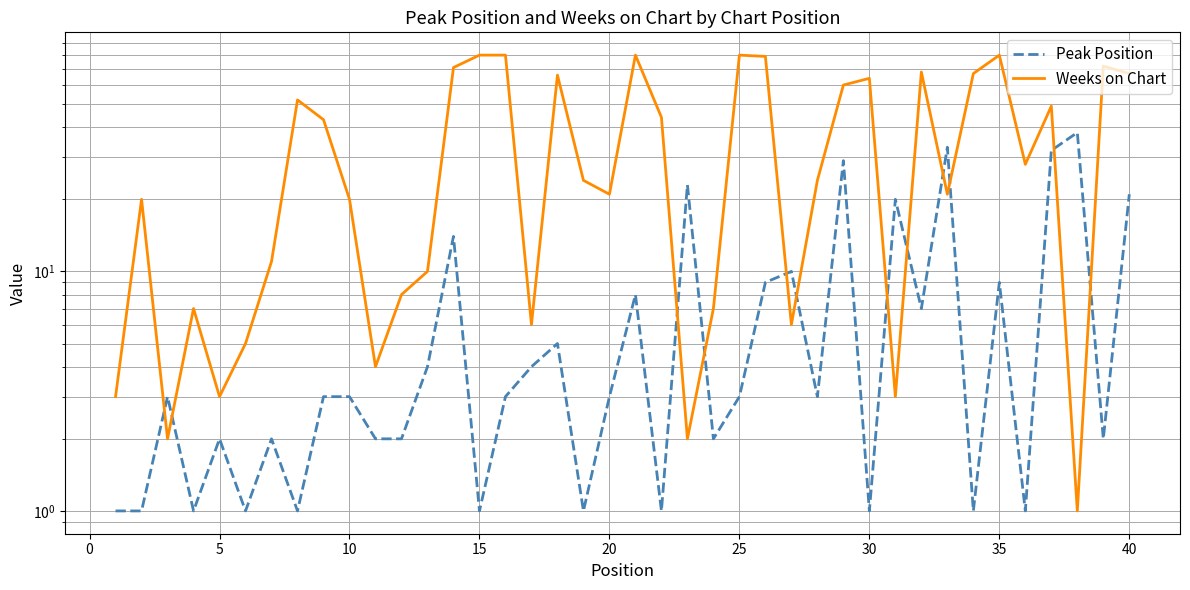

After their last crossing, which series has the higher values: Peak Position or Weeks on Chart?

Weeks on Chart